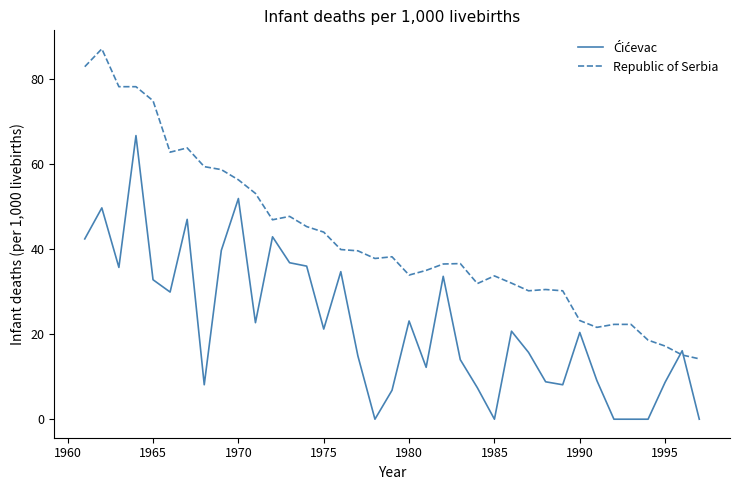

Which series has the widest spread of values?

Republic of Serbia